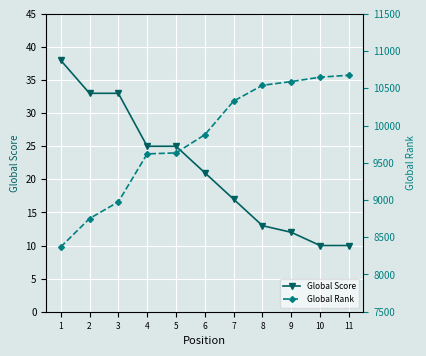

What is the difference between the maximum and minimum values in the Global Rank series?

2307